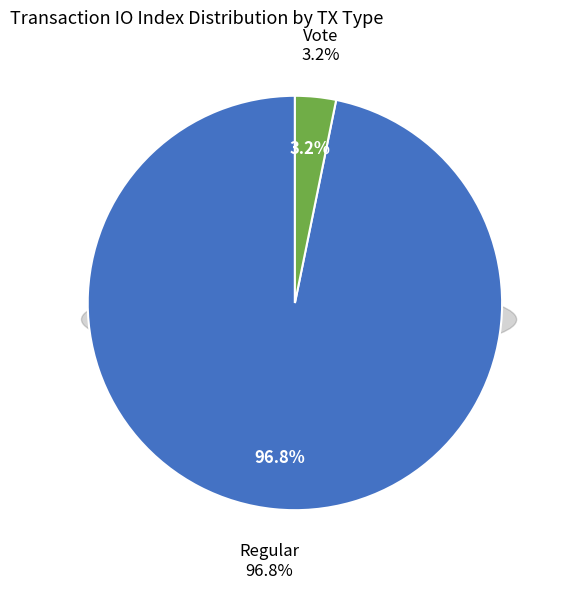

Is there any slice that represents more than half of the pie?

Yes